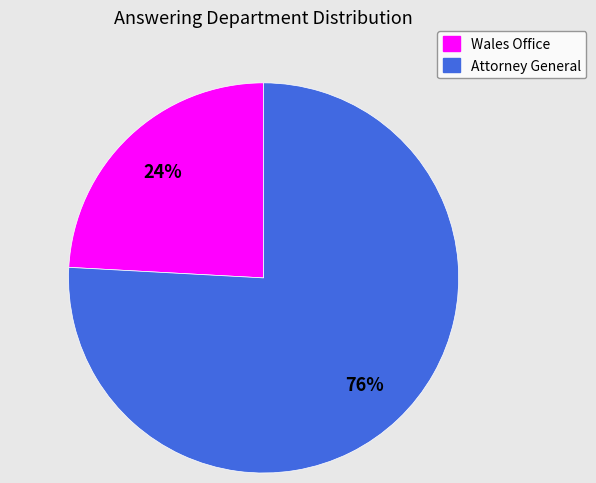

What is the largest slice in the pie chart?

Attorney General